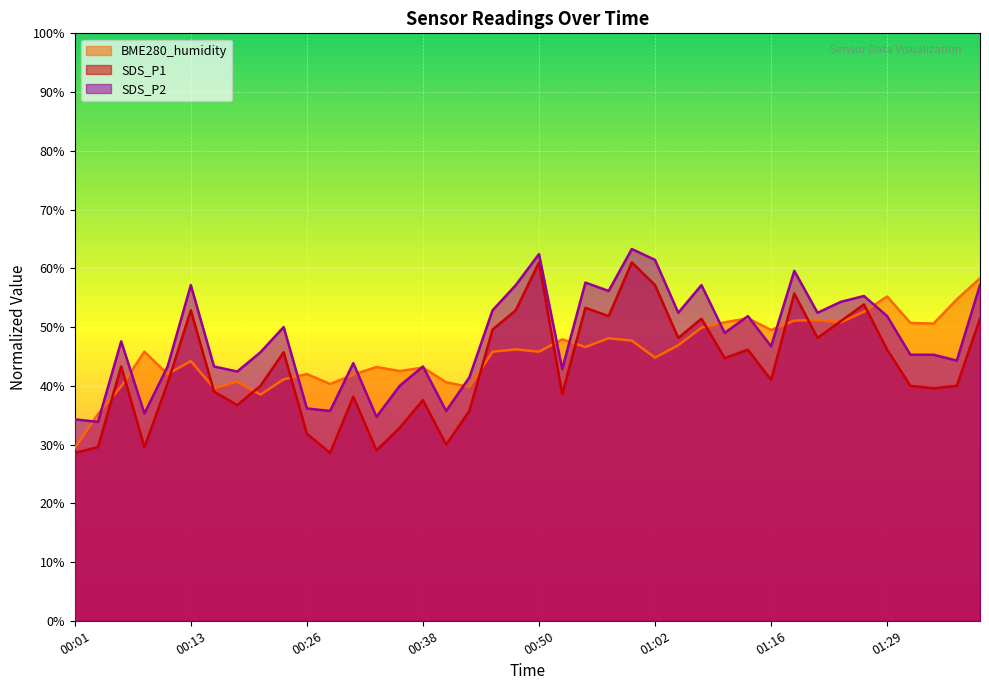

Does the chart display data point markers on the line(s)?

No